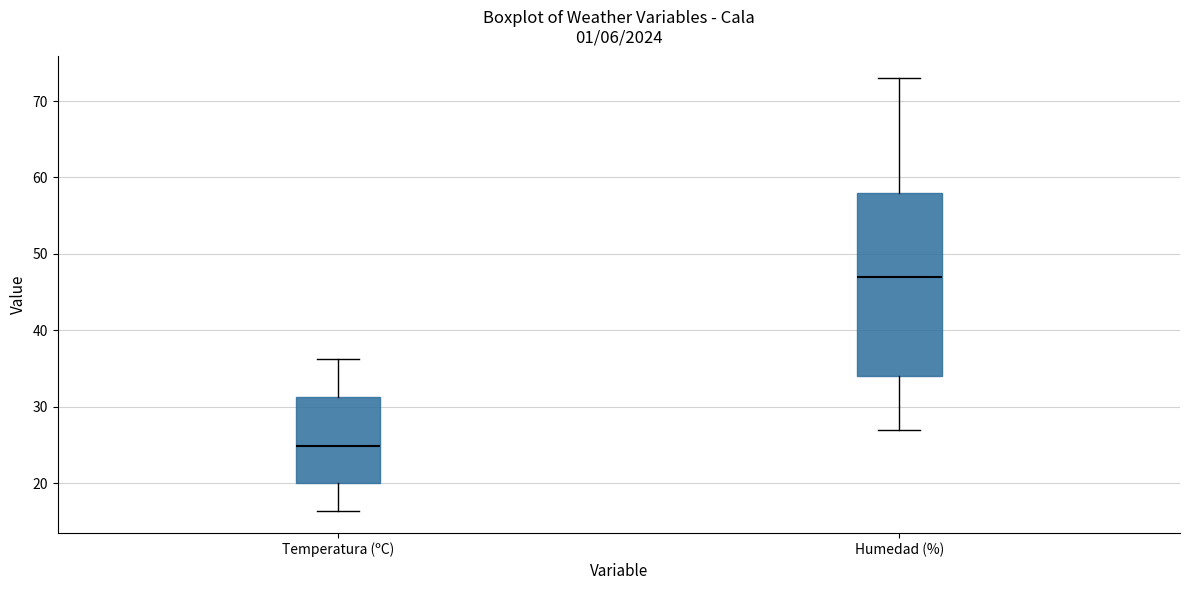

Comparing the boxes themselves (not the whiskers), which one is the tallest?

Humedad (%)